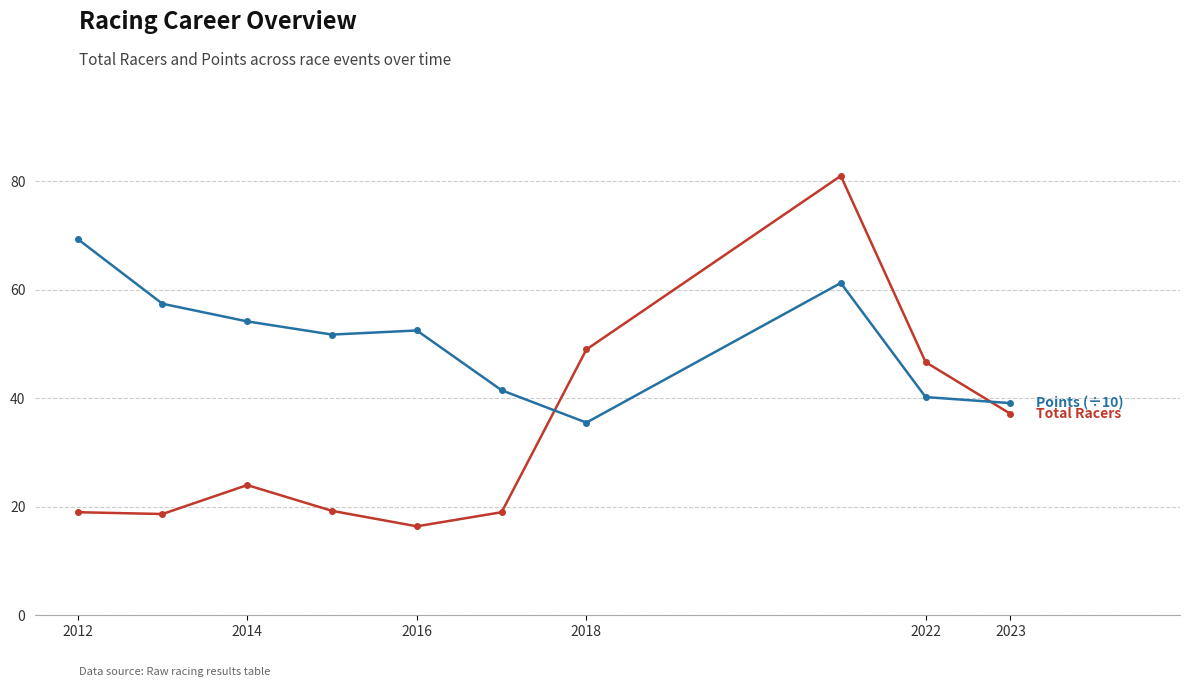

What is the maximum value shown in the chart?

81.0